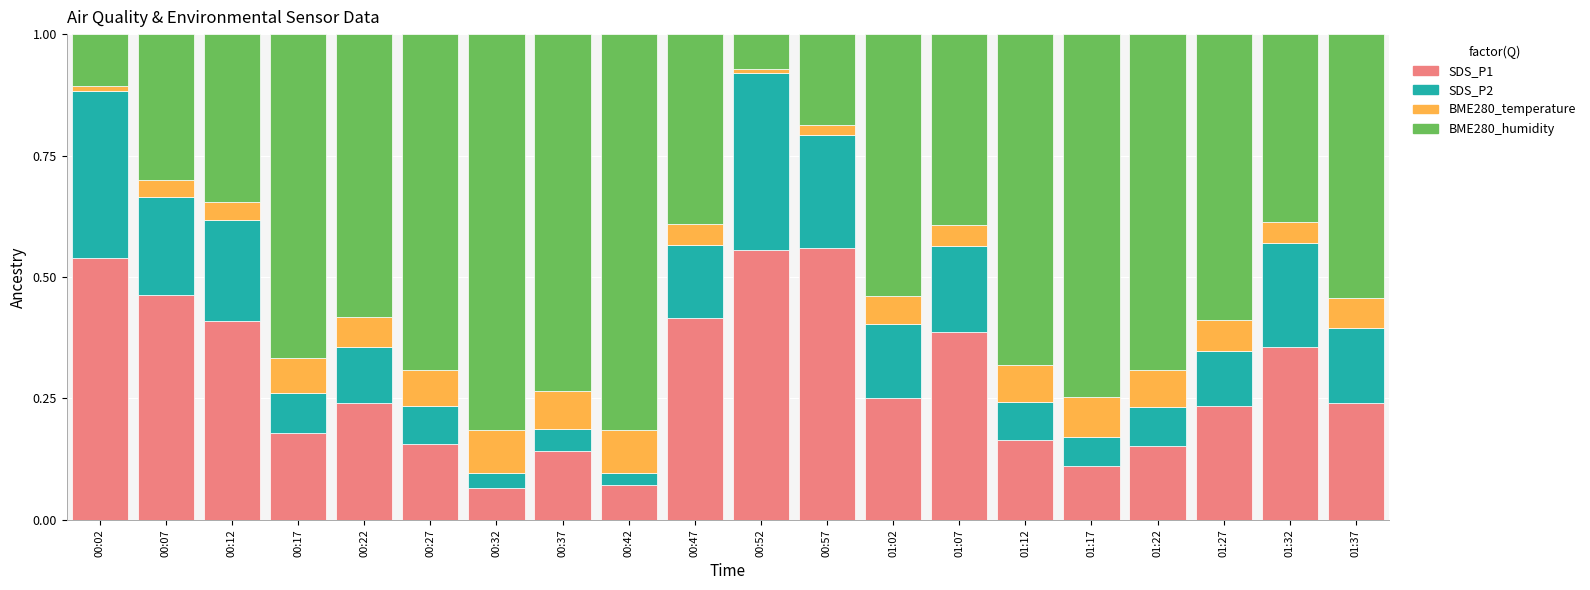

True or false: SDS_P1 has a value of 0.1 at 01:27.

False